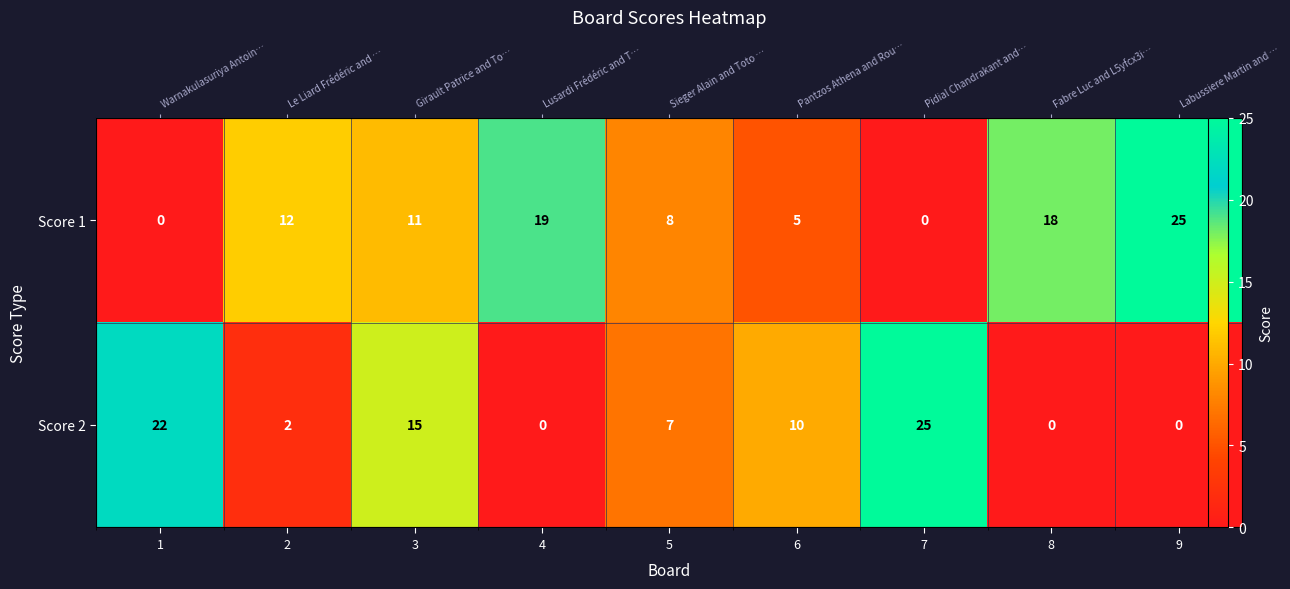

Is it true that Score 1 equals 18 at 2?

False